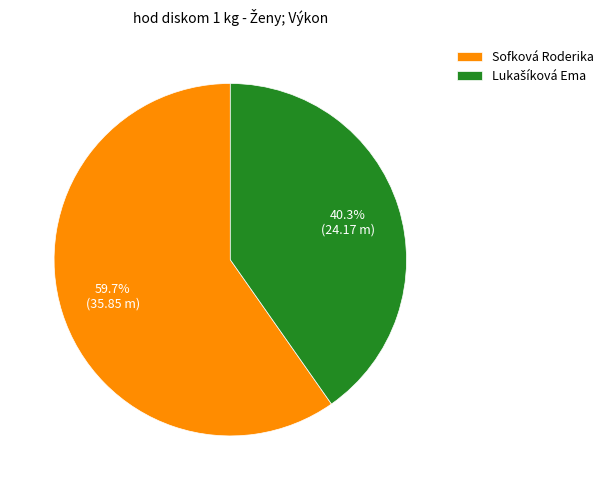

What portion of the pie excludes Sofková Roderika?

40.3%